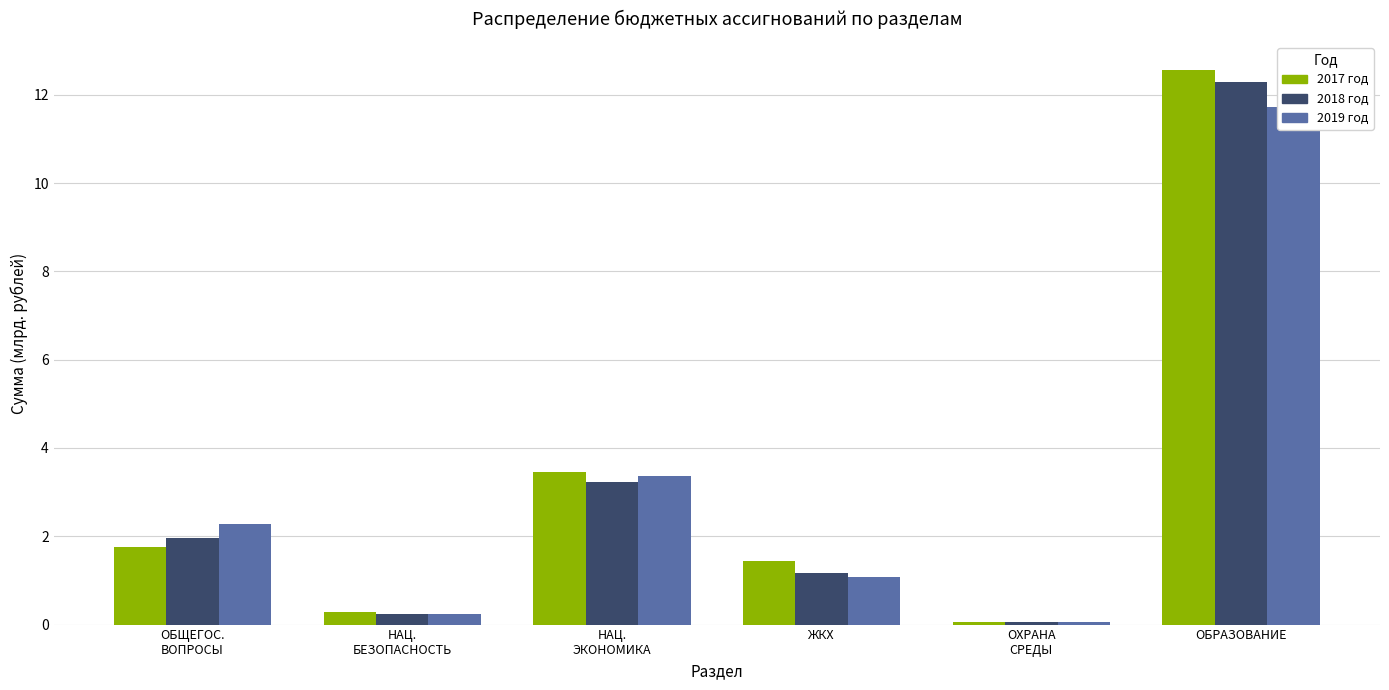

What is the difference between the maximum and minimum values in the 2018 год series?

12.2